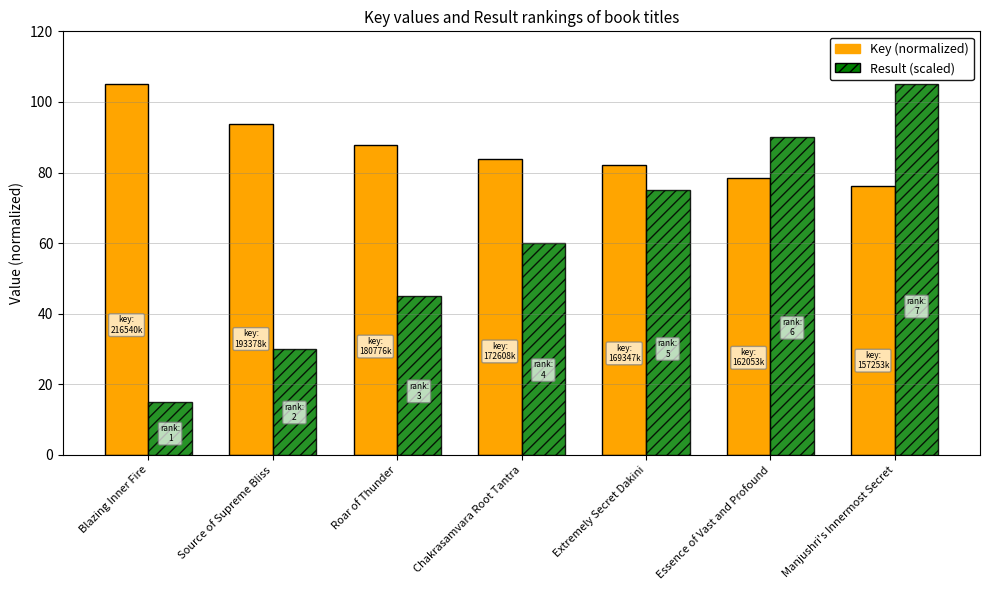

Is the value of Key (normalized) at Blazing Inner Fire greater than the value of Result (scaled) at Source of Supreme Bliss?

Yes